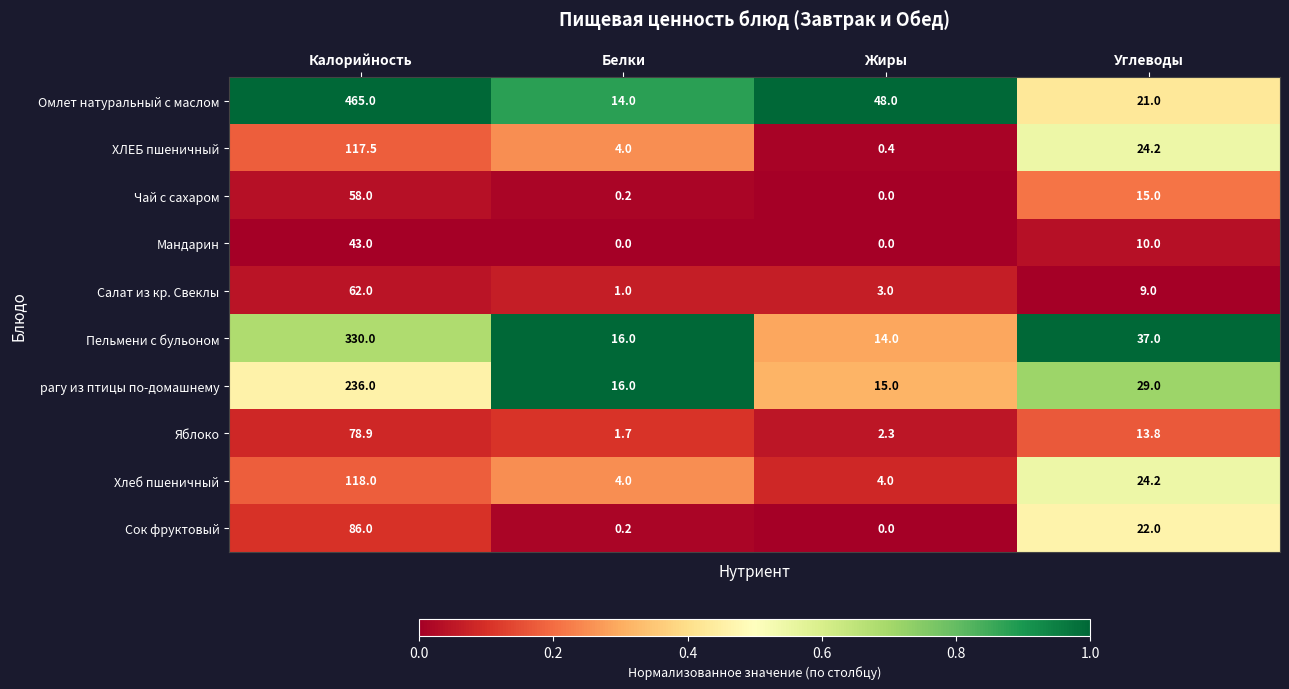

Which category has the highest value across all series?

Калорийность